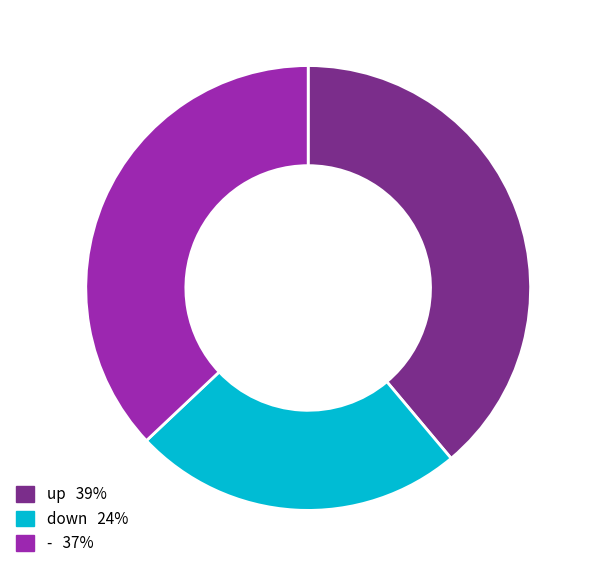

Is it true that - is 37% of the pie?

True